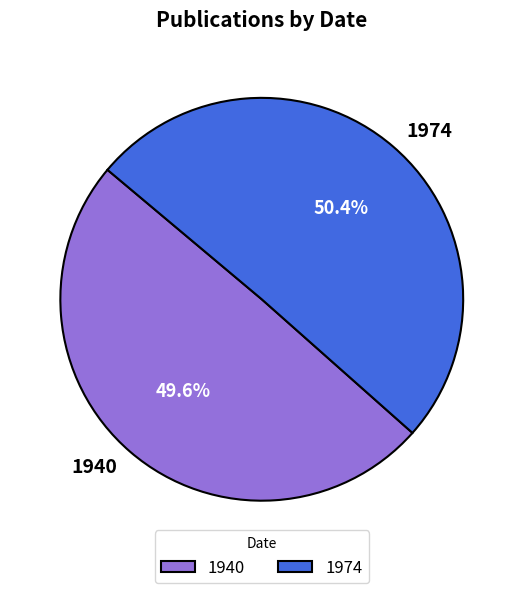

Rank the categories by value from lowest to highest.

1940, 1974